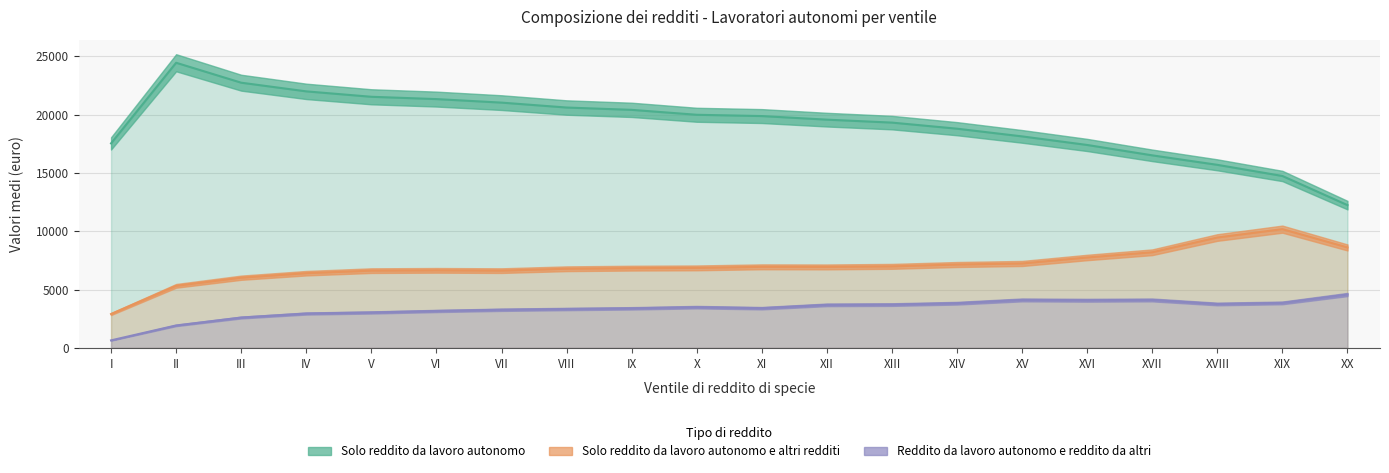

At which label is Solo reddito da lavoro autonomo closest to 18339?

XV